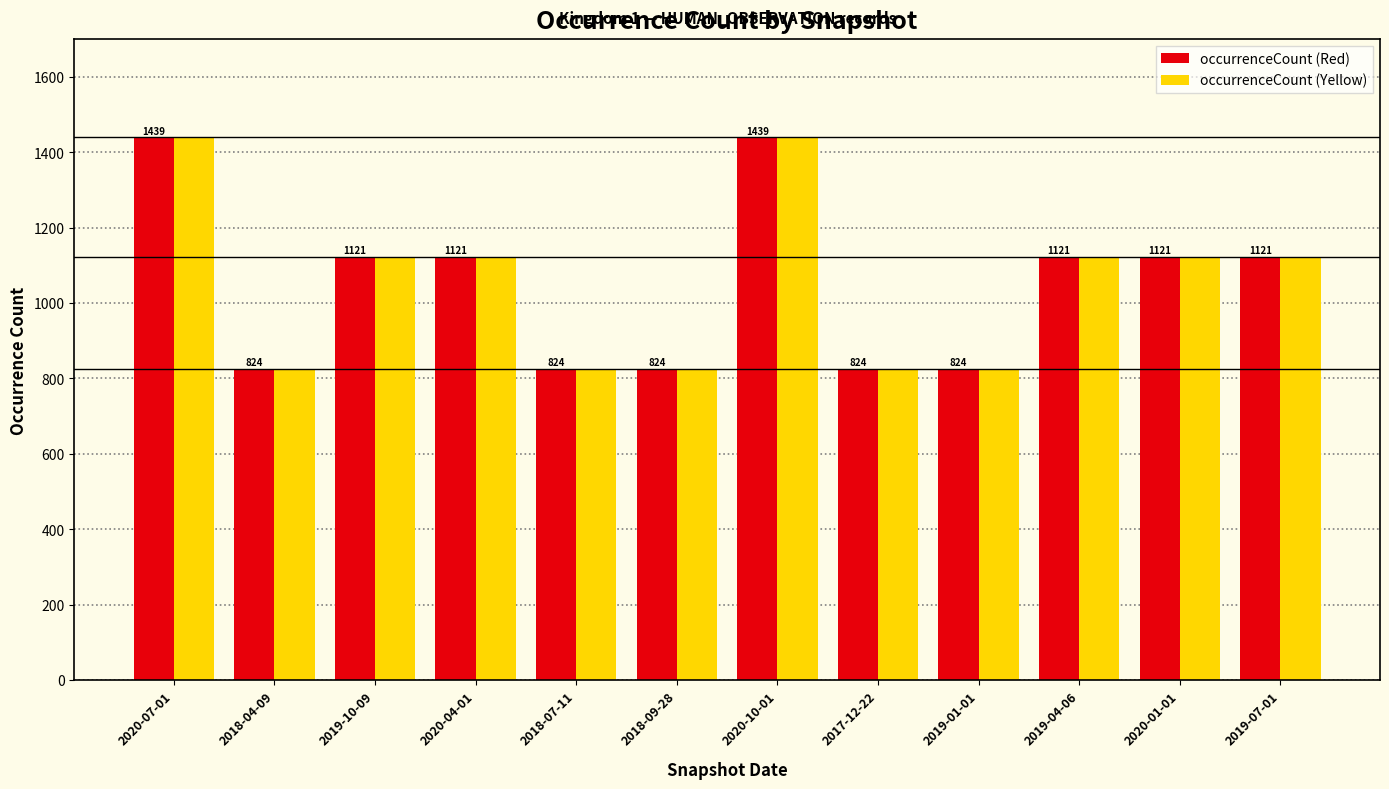

What position from the right is 2018-07-11?

8